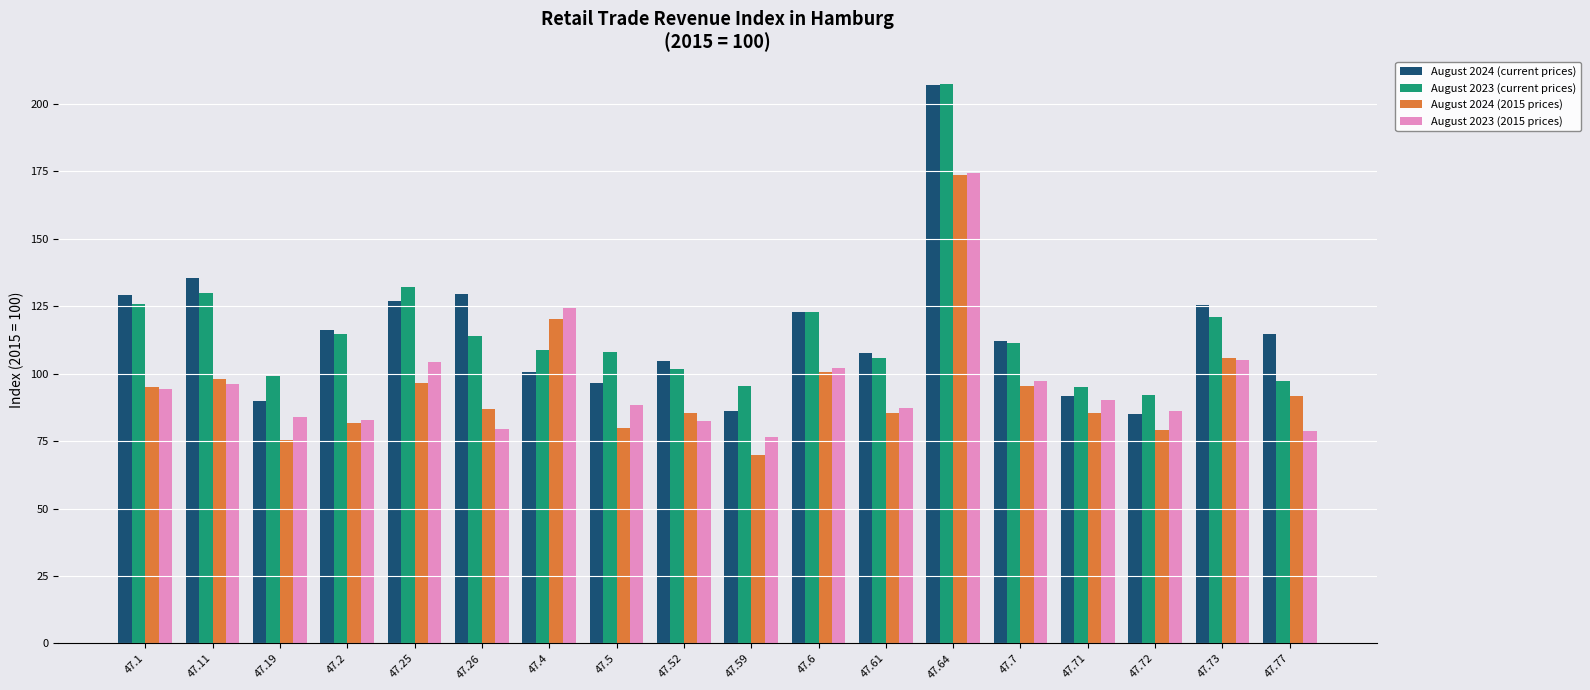

What is the sum of all August 2024 (current prices) values?

2082.0